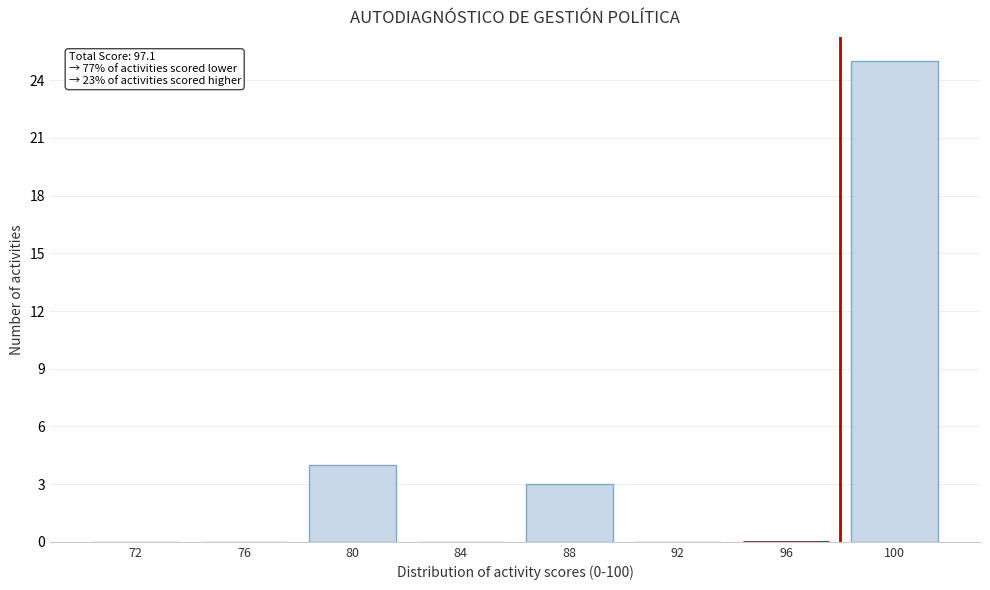

Reading left to right, list all the values displayed in this chart.

72=0	76=0	80=4	84=0	88=3	92=0	96=0	100=25